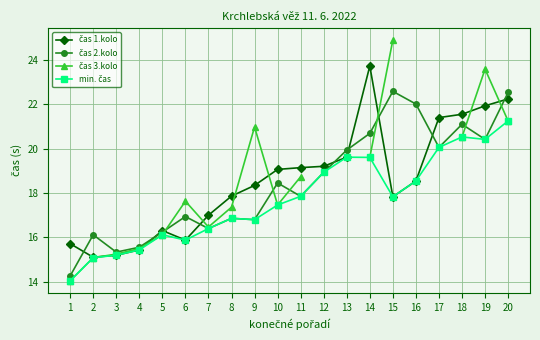

True or false: min. čas and čas 3.kolo intersect in this chart.

False